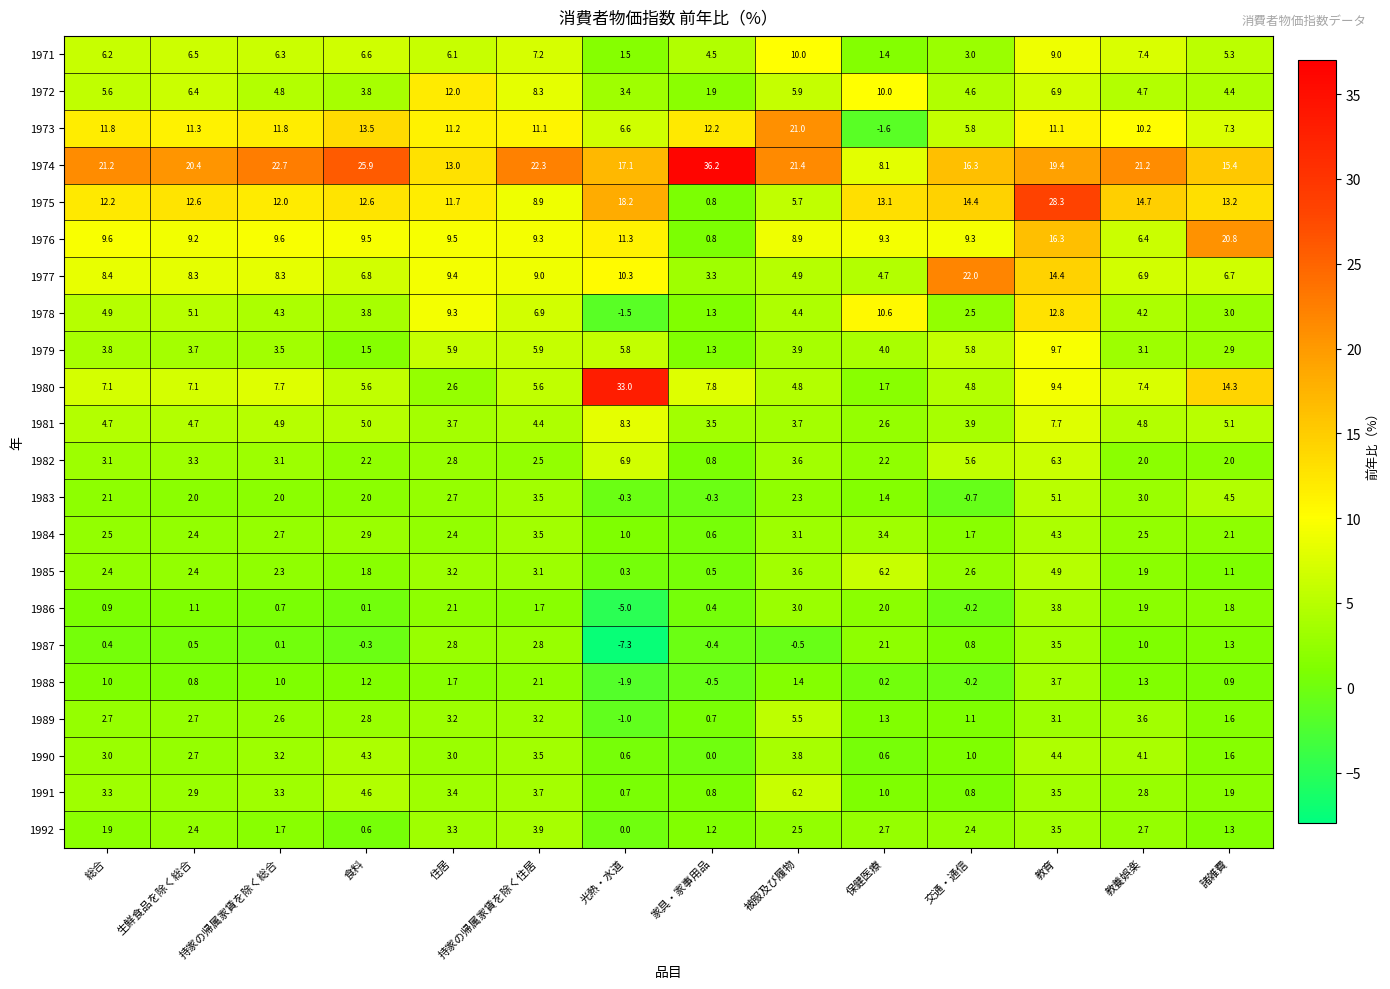

What is the total value across all series at 持家の帰属家賃を除く総合?

118.6